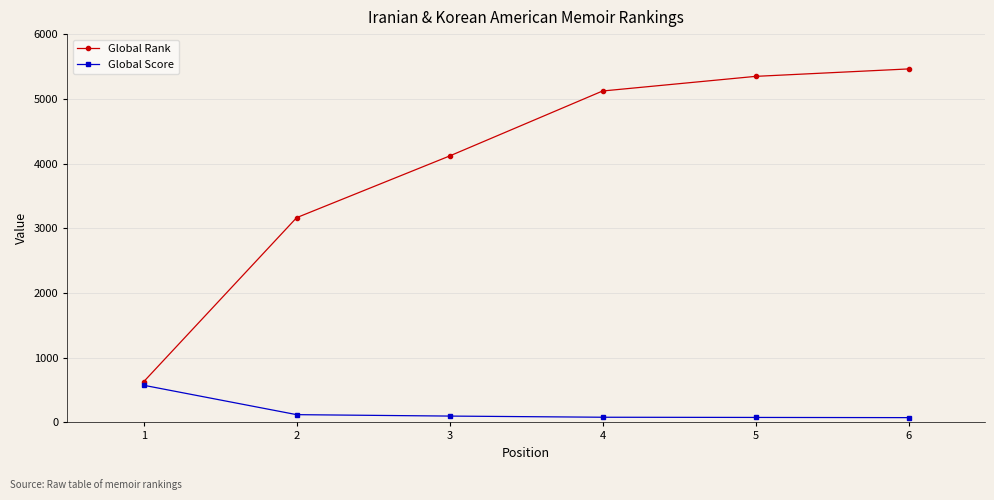

How many data points in Global Rank are less than 5121?

3